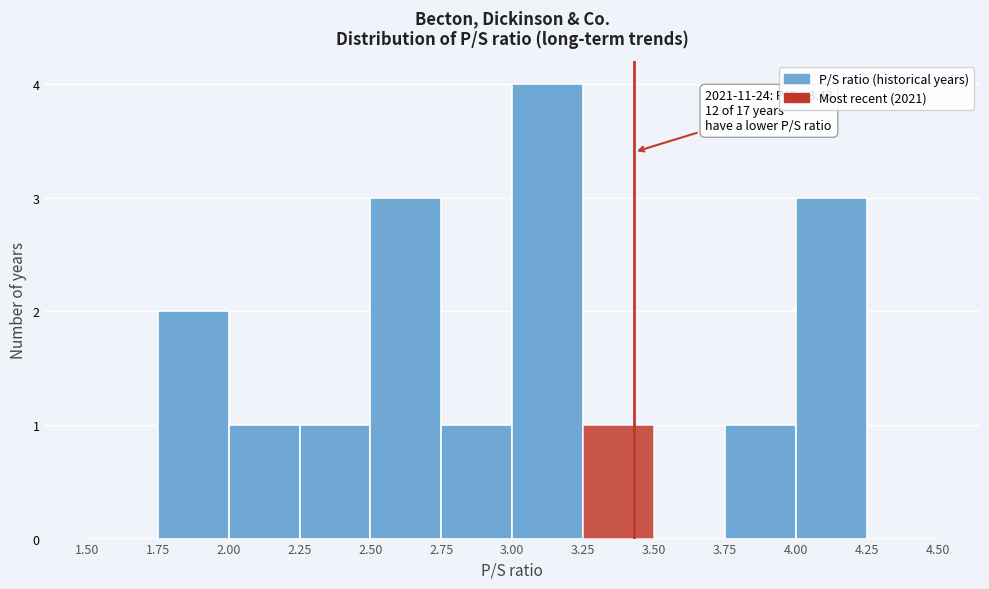

Which range on the x-axis has the tallest bar?

3.00 to 3.25